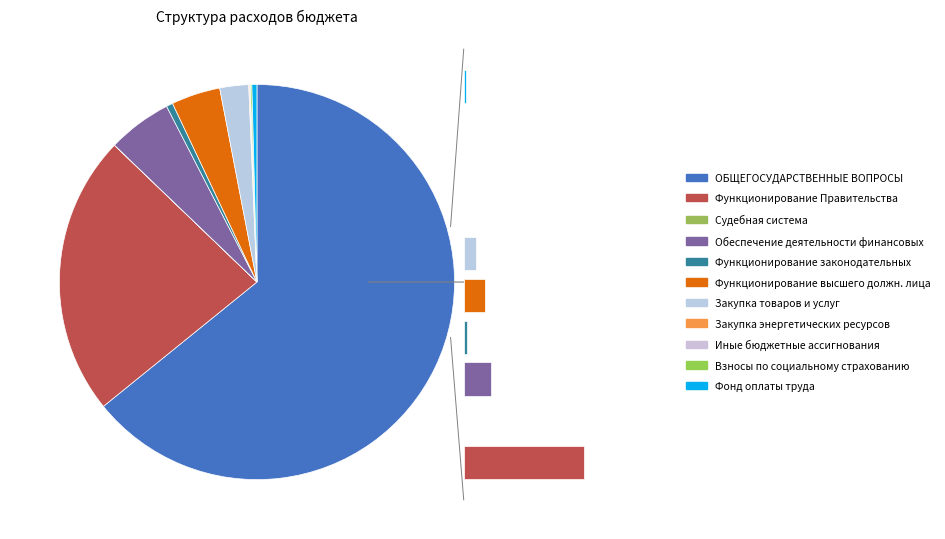

Approximately how many times larger is the value at Обеспечение деятельности финансовых compared to Функционирование высшего должностного лица?

1.3